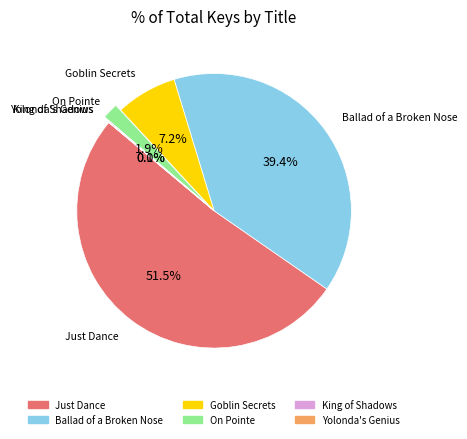

To the nearest percent, what is the difference between the largest and smallest slice percentages?

51%